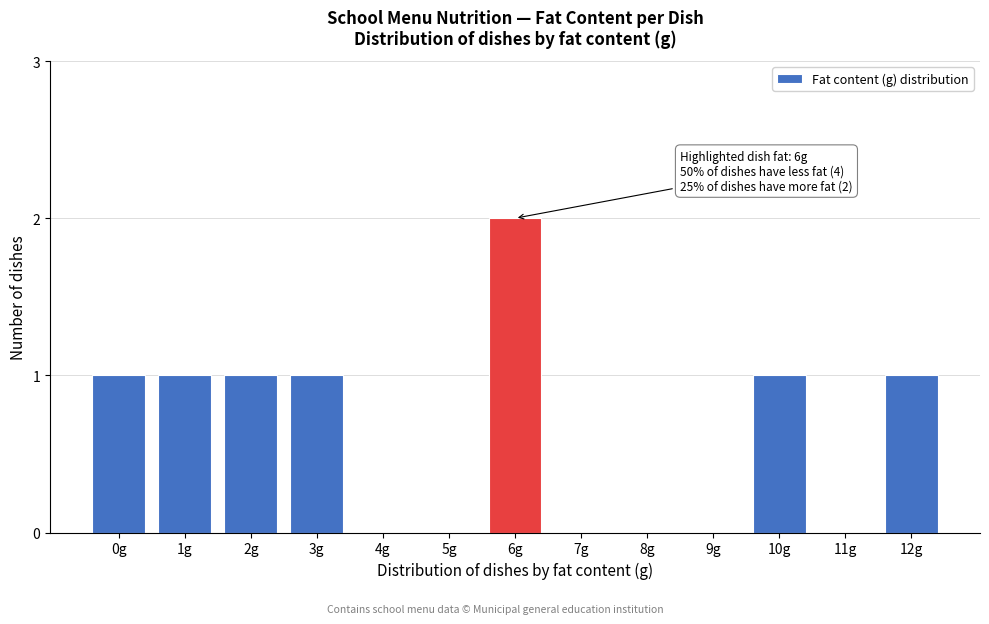

Reading left to right, extract all data points from this chart.

0g=1	1g=1	2g=1	3g=1	4g=0	5g=0	6g=2	7g=0	8g=0	9g=0	10g=1	11g=0	12g=1